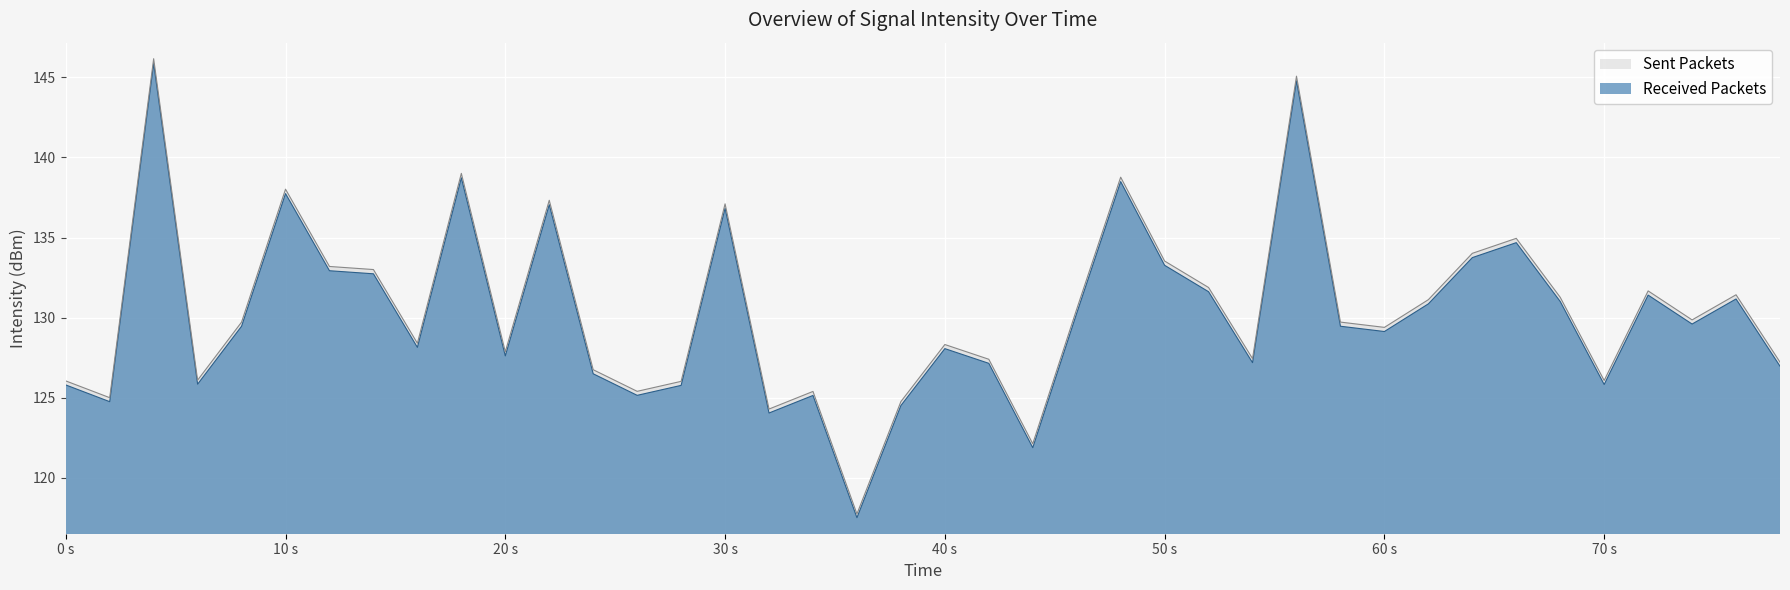

Reading left to right, transcribe all the data shown in this chart.

Sent Packets (intensity abs): 125.8	124.8	145.9	125.8	129.5	137.7	132.9	132.7	128.1	138.7	127.6	137.1	126.5	125.2	125.8	136.8	124.1	125.1	117.5	124.5	128.1	127.2	121.9	130.3	138.5	133.3	131.6	127.2	144.8	129.5	129.1	130.9	133.7	134.7	131.0	125.8	131.4	129.6	131.2	127.0
Received Packets (intensity abs): 126.1	125.0	146.2	126.1	129.7	138.0	133.2	133.0	128.4	139.0	127.9	137.3	126.8	125.4	126.0	137.1	124.3	125.4	117.8	124.8	128.3	127.4	122.1	130.5	138.8	133.5	131.9	127.4	145.1	129.7	129.4	131.1	134.0	135.0	131.3	126.1	131.7	129.9	131.4	127.2